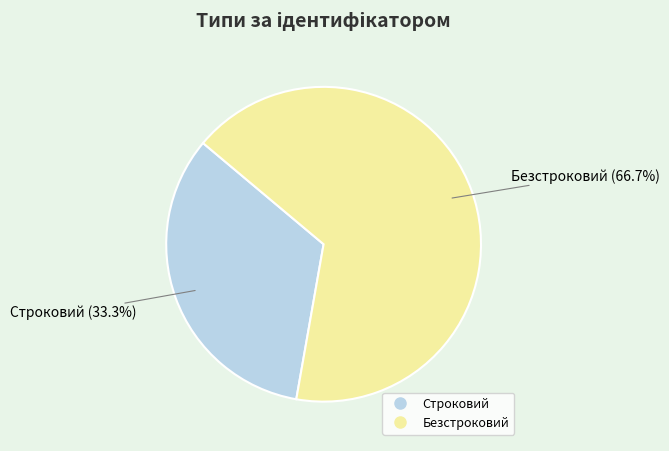

How many segments does this pie chart have?

2